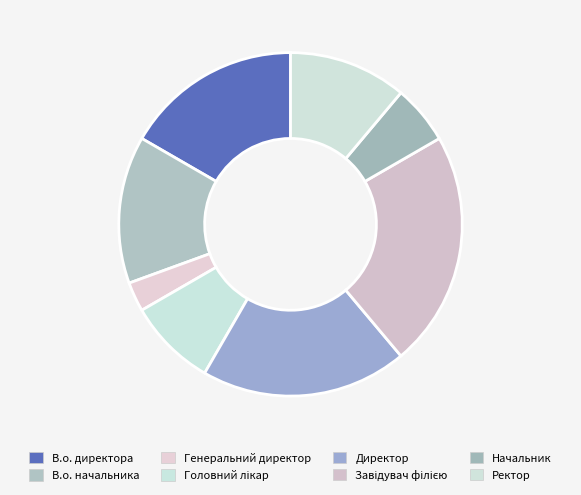

What is the change in value from Директор to Начальник?

-5